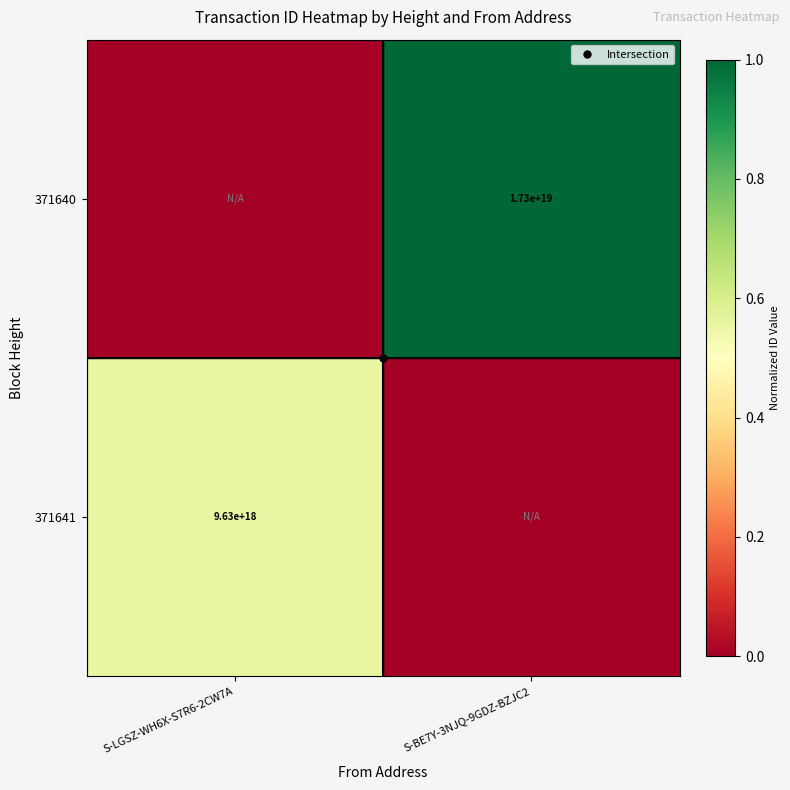

Count the number of data series in this chart.

2